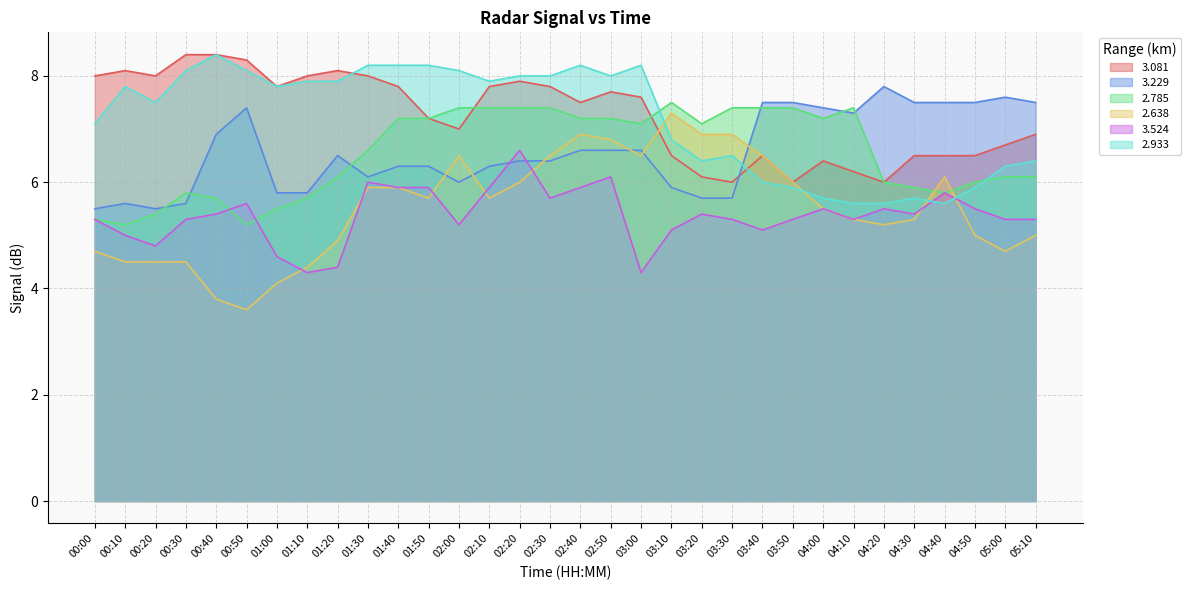

Reading left to right, what are all the values shown in this chart?

3.081: 00:00=8.0	00:10=8.1	00:20=8.0	00:30=8.4	00:40=8.4	00:50=8.3	01:00=7.8	01:10=8.0	01:20=8.1	01:30=8.0	01:40=7.8	01:50=7.2	02:00=7.0	02:10=7.8	02:20=7.9	02:30=7.8	02:40=7.5	02:50=7.7	03:00=7.6	03:10=6.5	03:20=6.1	03:30=6.0	03:40=6.5	03:50=6.0	04:00=6.4	04:10=6.2	04:20=6.0	04:30=6.5	04:40=6.5	04:50=6.5	05:00=6.7	05:10=6.9
3.229: 00:00=5.5	00:10=5.6	00:20=5.5	00:30=5.6	00:40=6.9	00:50=7.4	01:00=5.8	01:10=5.8	01:20=6.5	01:30=6.1	01:40=6.3	01:50=6.3	02:00=6.0	02:10=6.3	02:20=6.4	02:30=6.4	02:40=6.6	02:50=6.6	03:00=6.6	03:10=5.9	03:20=5.7	03:30=5.7	03:40=7.5	03:50=7.5	04:00=7.4	04:10=7.3	04:20=7.8	04:30=7.5	04:40=7.5	04:50=7.5	05:00=7.6	05:10=7.5
2.785: 00:00=5.3	00:10=5.2	00:20=5.4	00:30=5.8	00:40=5.7	00:50=5.2	01:00=5.5	01:10=5.7	01:20=6.1	01:30=6.6	01:40=7.2	01:50=7.2	02:00=7.4	02:10=7.4	02:20=7.4	02:30=7.4	02:40=7.2	02:50=7.2	03:00=7.1	03:10=7.5	03:20=7.1	03:30=7.4	03:40=7.4	03:50=7.4	04:00=7.2	04:10=7.4	04:20=6.0	04:30=5.9	04:40=5.8	04:50=6.0	05:00=6.1	05:10=6.1
2.638: 00:00=4.7	00:10=4.5	00:20=4.5	00:30=4.5	00:40=3.8	00:50=3.6	01:00=4.1	01:10=4.4	01:20=4.9	01:30=5.9	01:40=5.9	01:50=5.7	02:00=6.5	02:10=5.7	02:20=6.0	02:30=6.5	02:40=6.9	02:50=6.8	03:00=6.5	03:10=7.3	03:20=6.9	03:30=6.9	03:40=6.5	03:50=6.0	04:00=5.5	04:10=5.3	04:20=5.2	04:30=5.3	04:40=6.1	04:50=5.0	05:00=4.7	05:10=5.0
3.524: 00:00=5.3	00:10=5.0	00:20=4.8	00:30=5.3	00:40=5.4	00:50=5.6	01:00=4.6	01:10=4.3	01:20=4.4	01:30=6.0	01:40=5.9	01:50=5.9	02:00=5.2	02:10=5.9	02:20=6.6	02:30=5.7	02:40=5.9	02:50=6.1	03:00=4.3	03:10=5.1	03:20=5.4	03:30=5.3	03:40=5.1	03:50=5.3	04:00=5.5	04:10=5.3	04:20=5.5	04:30=5.4	04:40=5.8	04:50=5.5	05:00=5.3	05:10=5.3
2.933: 00:00=7.1	00:10=7.8	00:20=7.5	00:30=8.1	00:40=8.4	00:50=8.1	01:00=7.8	01:10=7.9	01:20=7.9	01:30=8.2	01:40=8.2	01:50=8.2	02:00=8.1	02:10=7.9	02:20=8.0	02:30=8.0	02:40=8.2	02:50=8.0	03:00=8.2	03:10=6.8	03:20=6.4	03:30=6.5	03:40=6.0	03:50=5.9	04:00=5.7	04:10=5.6	04:20=5.6	04:30=5.7	04:40=5.6	04:50=5.9	05:00=6.3	05:10=6.4